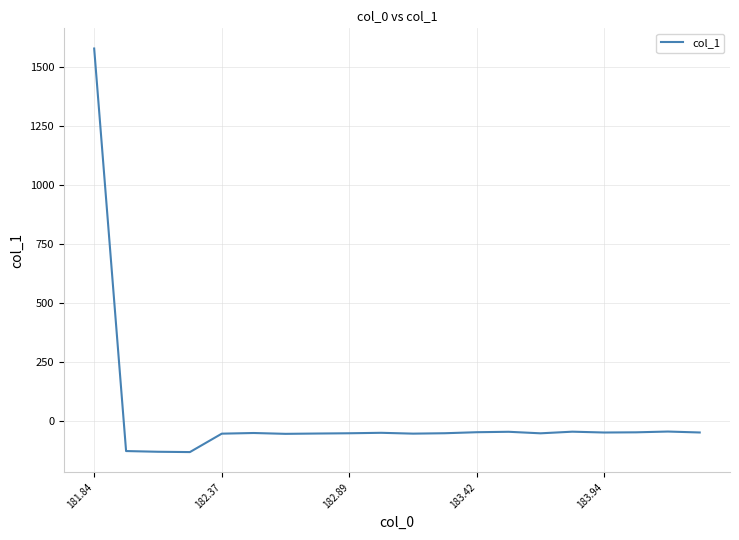

How many lines are shown in the chart?

1